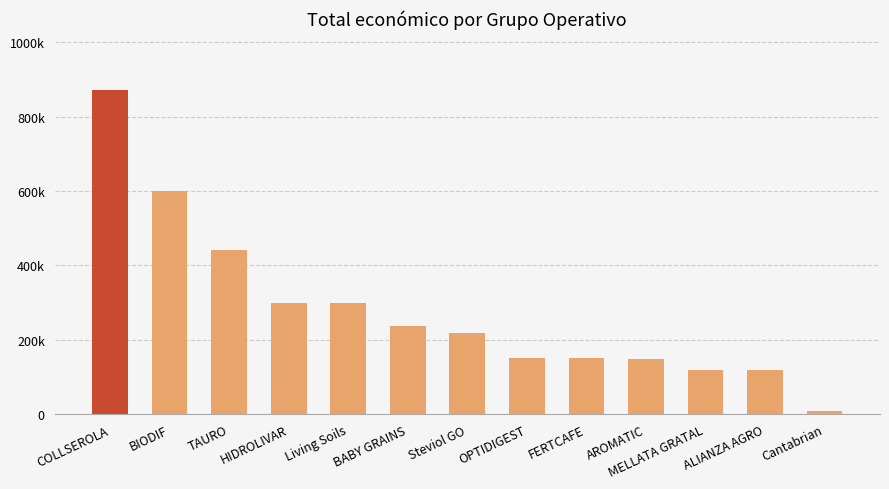

Approximately how many times larger is the value at AROMATIC compared to HIDROLIVAR?

0.5